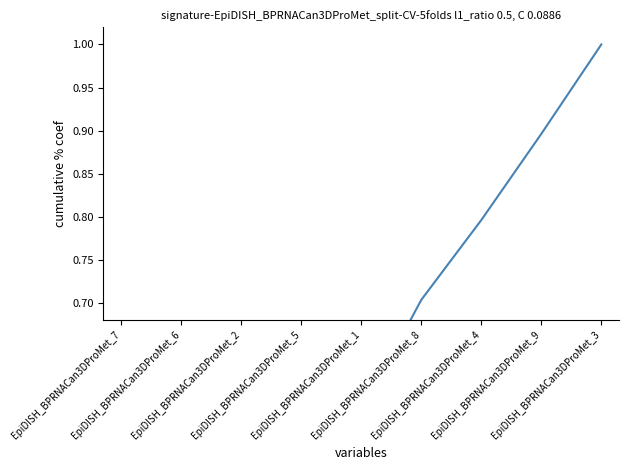

Reading right to left, what are all the values shown in this chart?

1.0	0.9	0.8	0.7	0.6	0.5	0.3	0.2	0.1